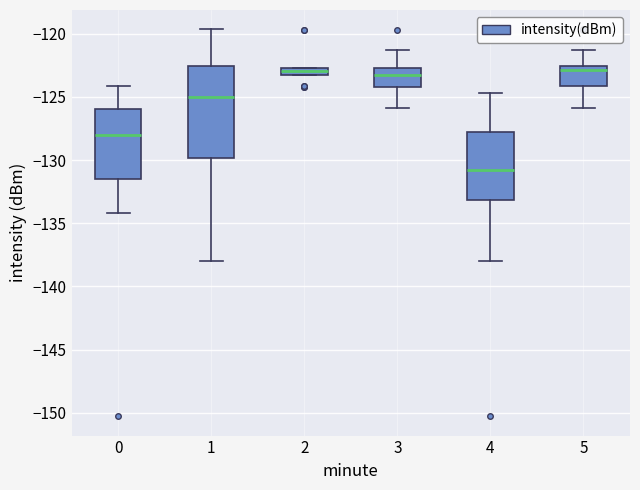

Where does the upper whisker of the box at x = 3 end on the y-axis? The values are not printed on the chart, so give them approximately, as read against the axis.

-121.5